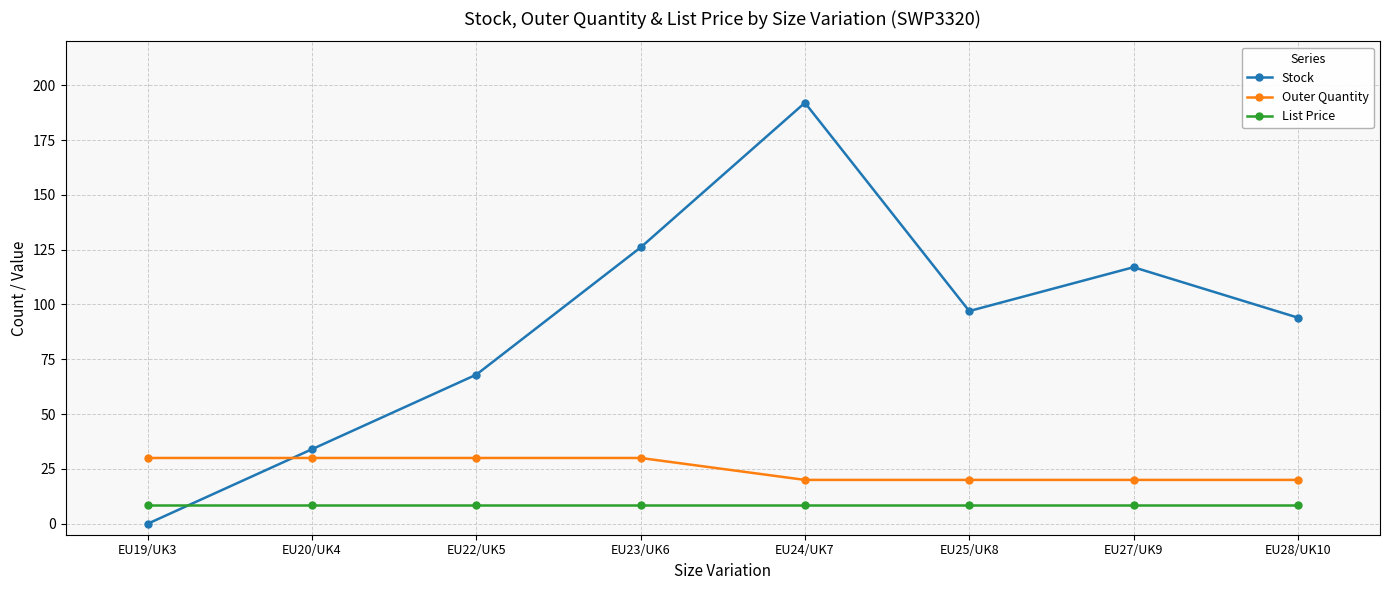

List the series in order of their peak value, highest first.

Stock, Outer Quantity, List Price